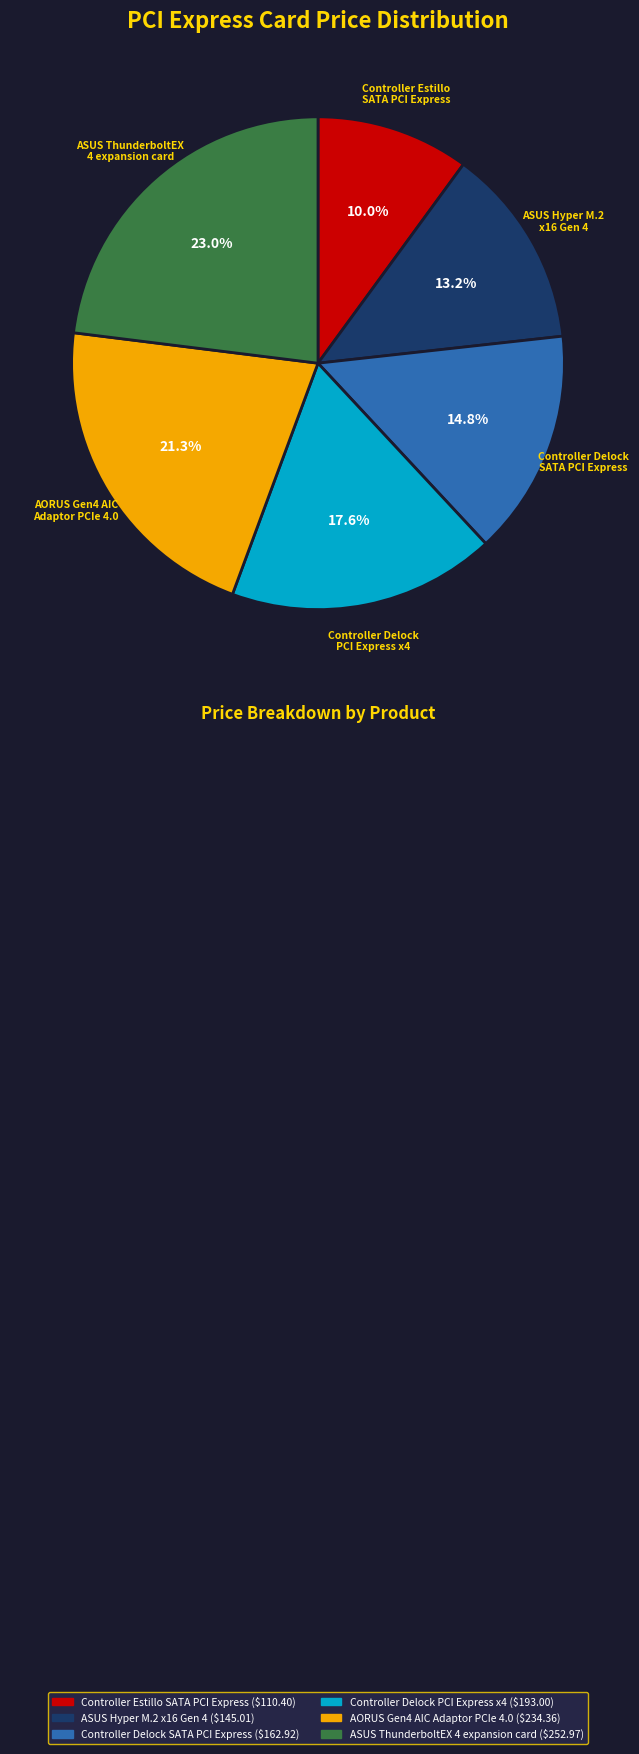

Which slice is the largest?

ASUS ThunderboltEX 4 expansion card